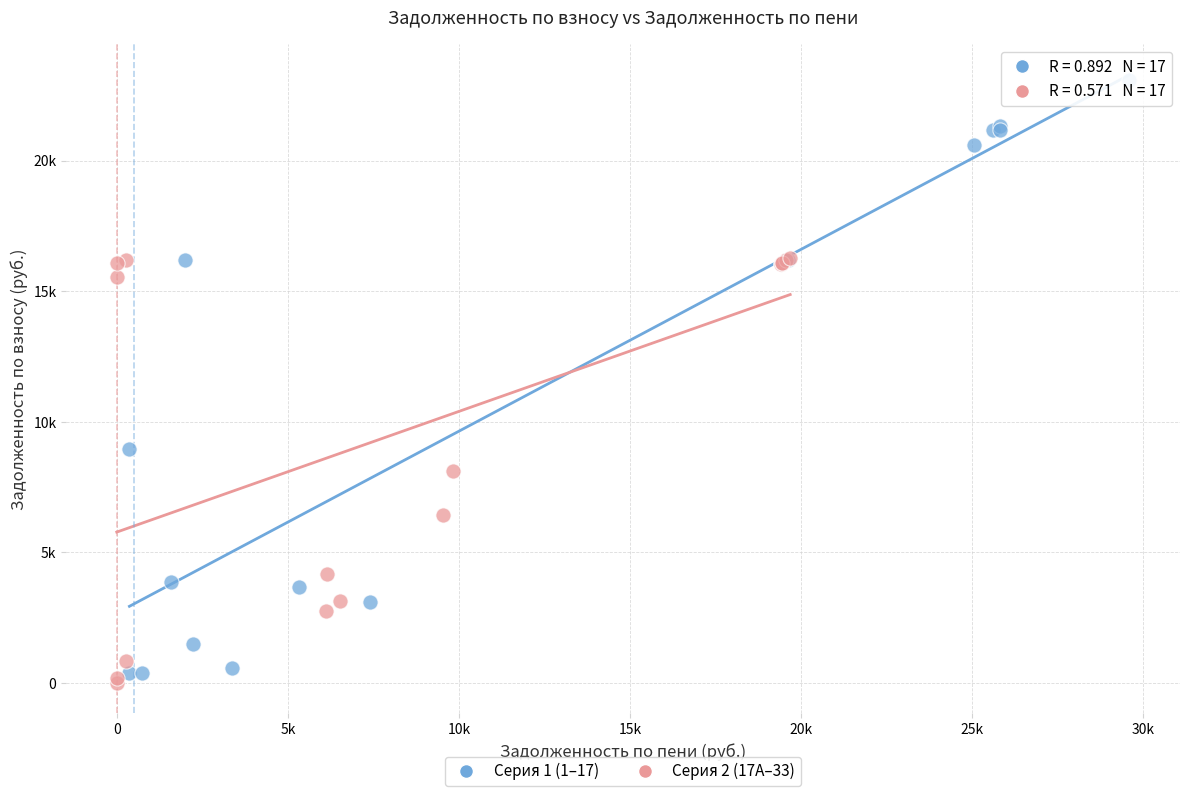

What are all the series names shown in the legend?

Серия 1 (1–17), Серия 2 (17А–33)